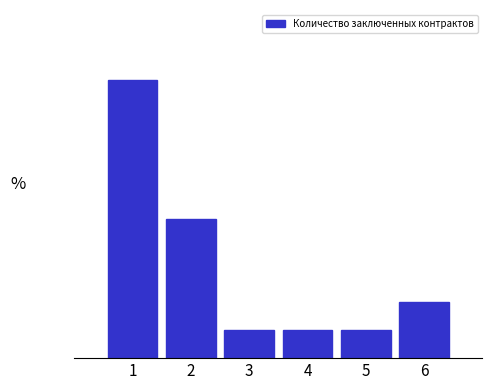

Does the chart contain any negative values?

No